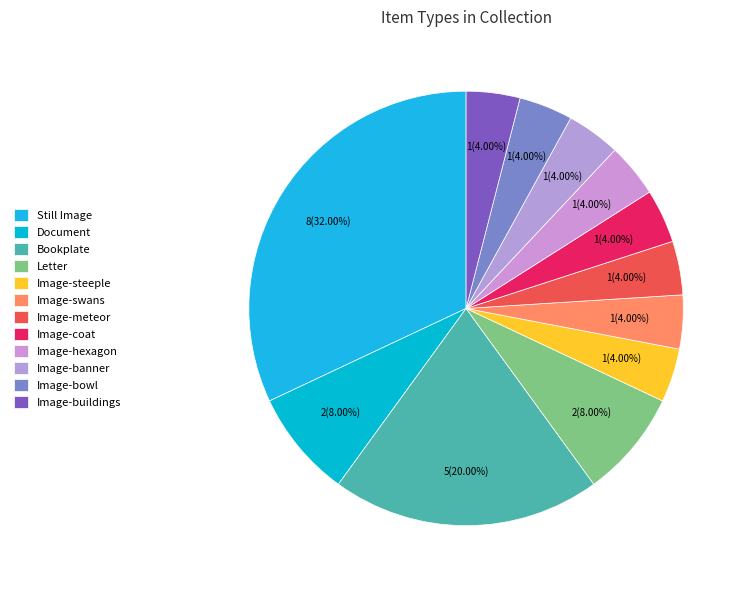

Is there a majority slice in this chart?

No